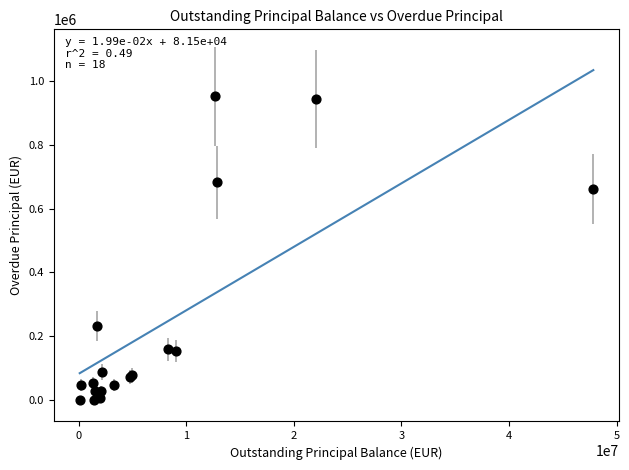

What Y value in the scatter plot is closest to 475849?

660965.5